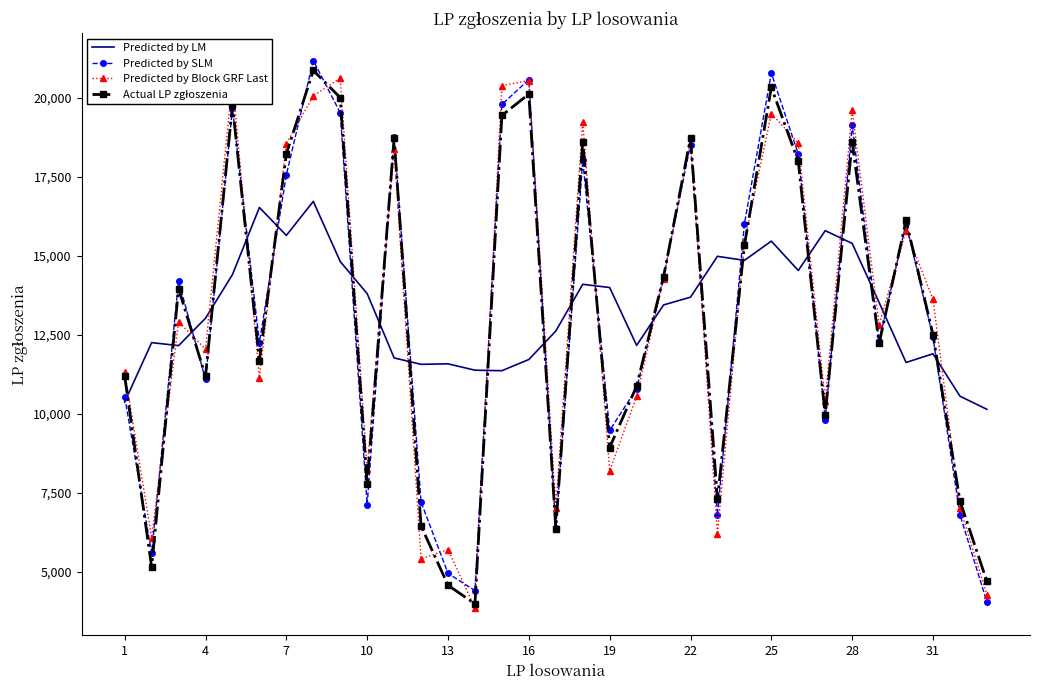

What is the maximum value shown in the chart?

21185.0